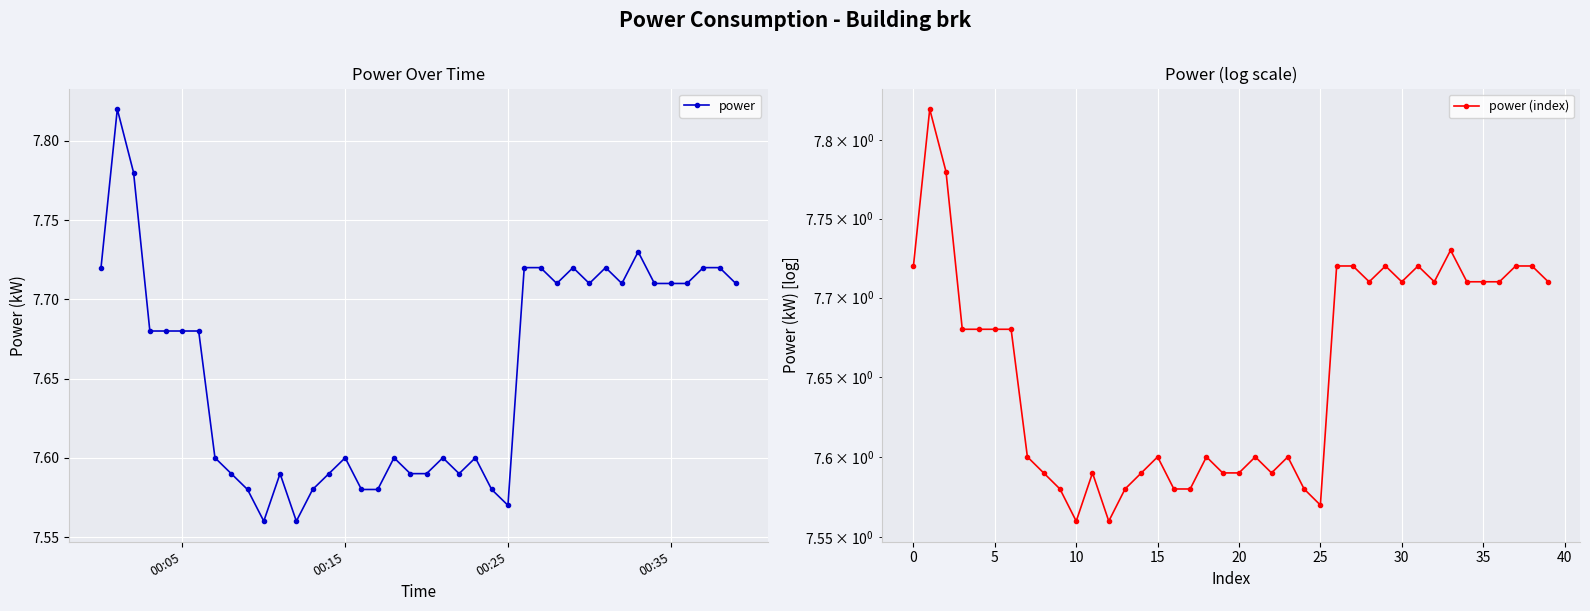

True or false: power (index) has more than 0 interior local peaks.

True